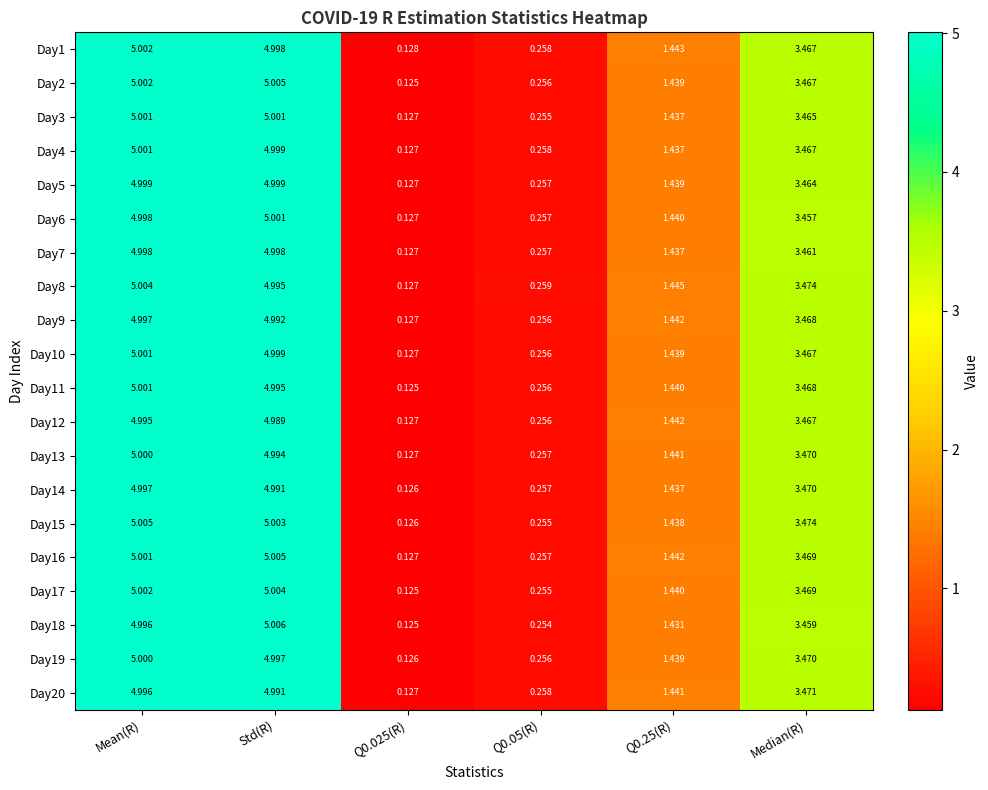

Is the value of Day13 at Median(R) greater than the value of Day5 at Std(R)?

No